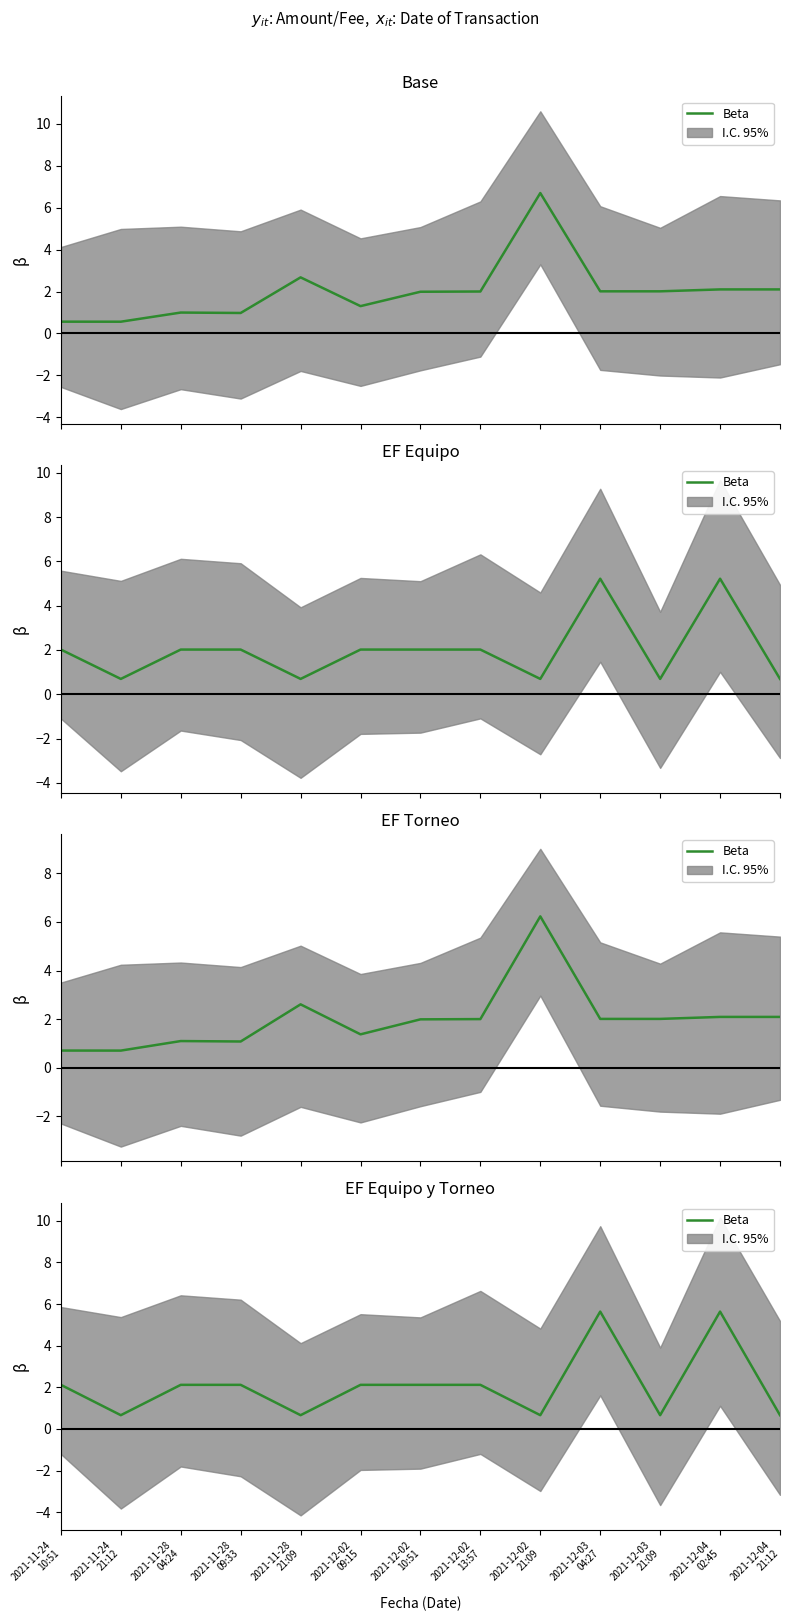

True or false: there are more than 0 points higher than both neighbors.

True